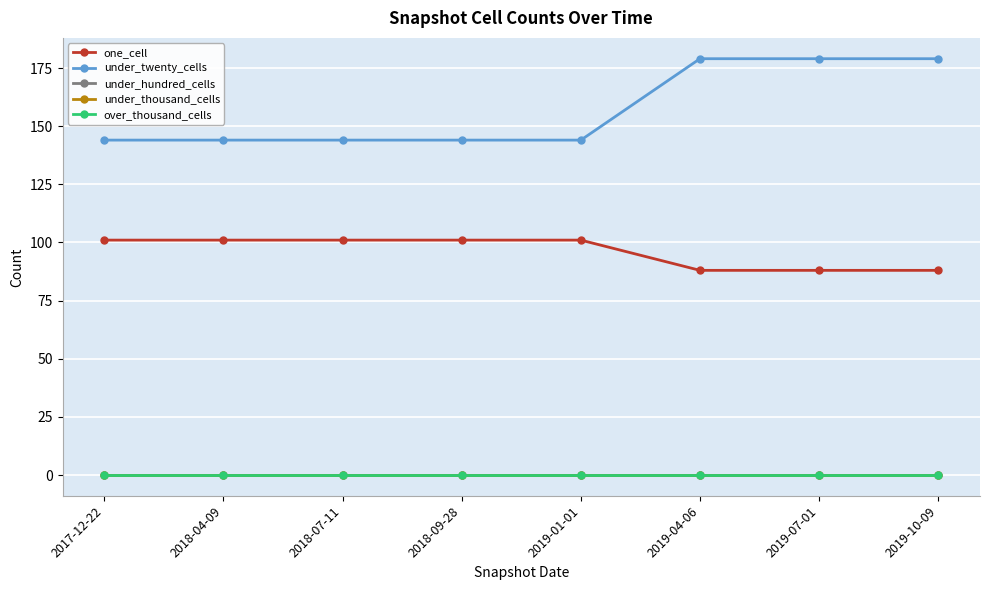

True or false: under_hundred_cells and under_twenty_cells cross at least once.

False